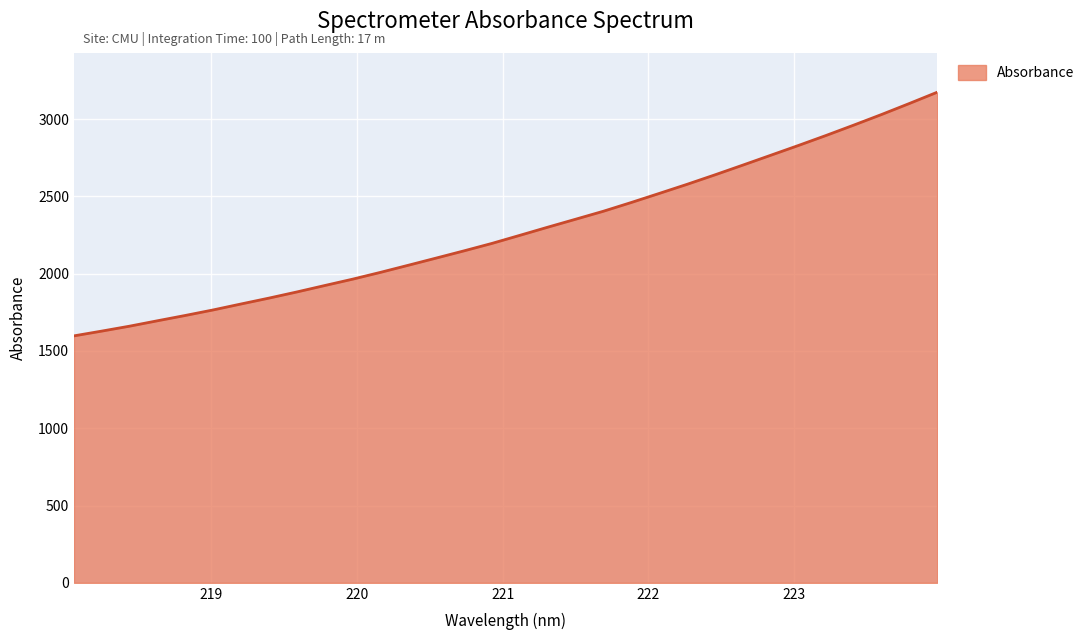

What is the smallest value displayed?

1597.8